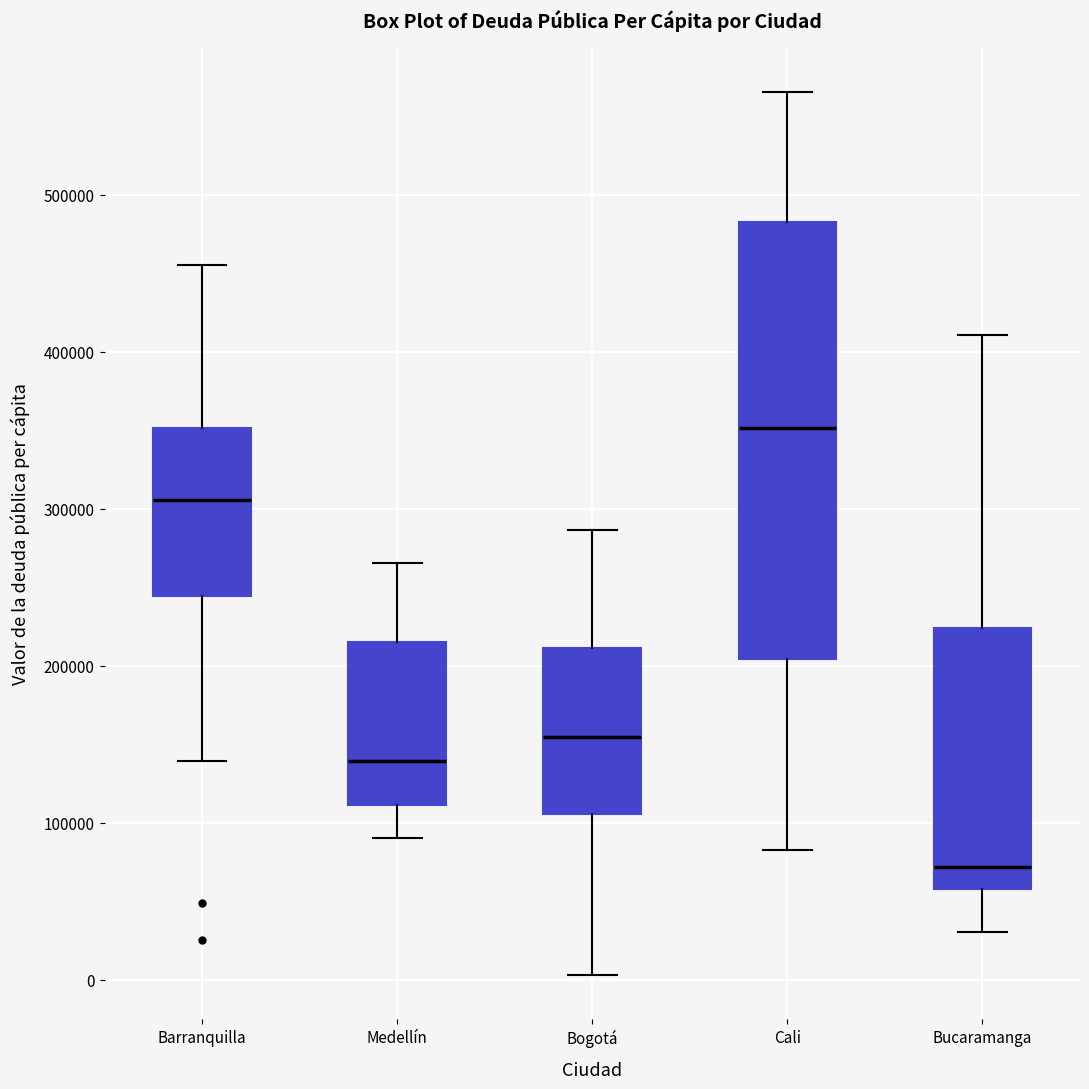

Comparing the boxes themselves (not the whiskers), which one is the tallest?

Cali